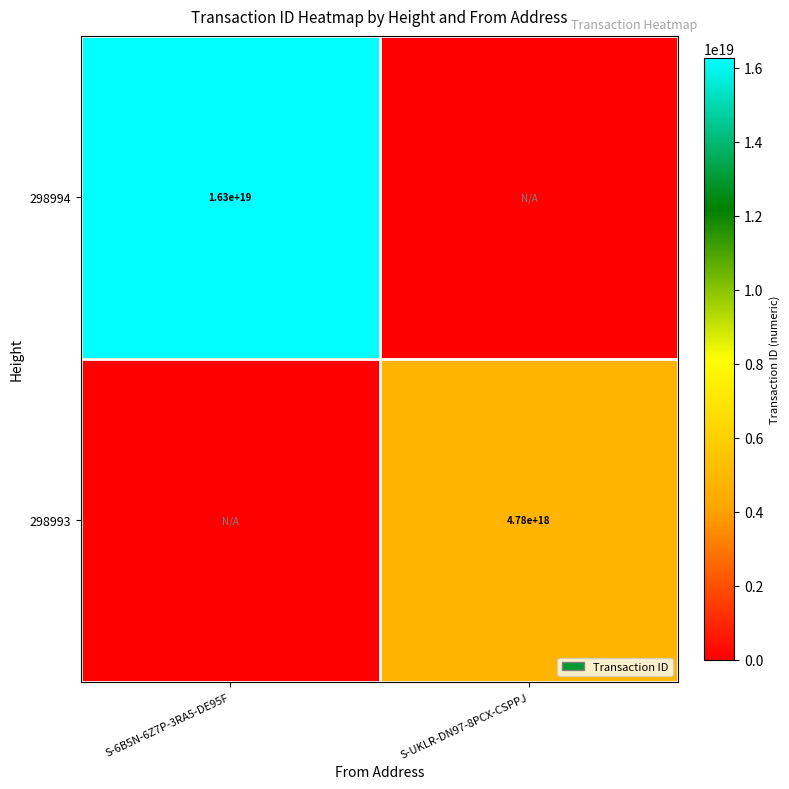

How many positive values does the 298994 series have?

1